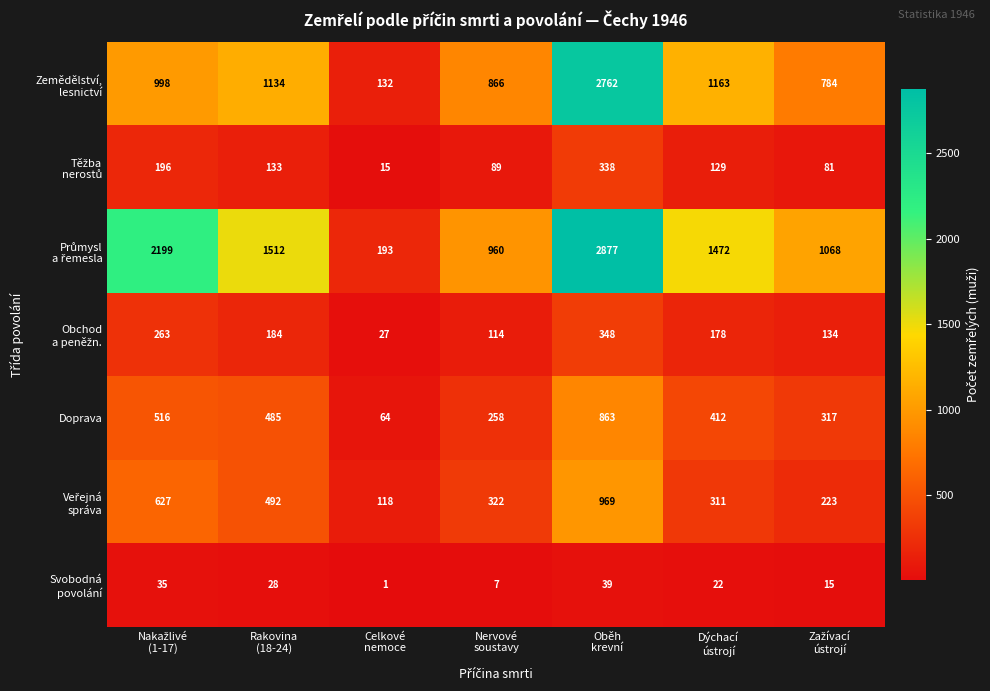

What is the difference between the second highest and second lowest values in the Doprava series?

258